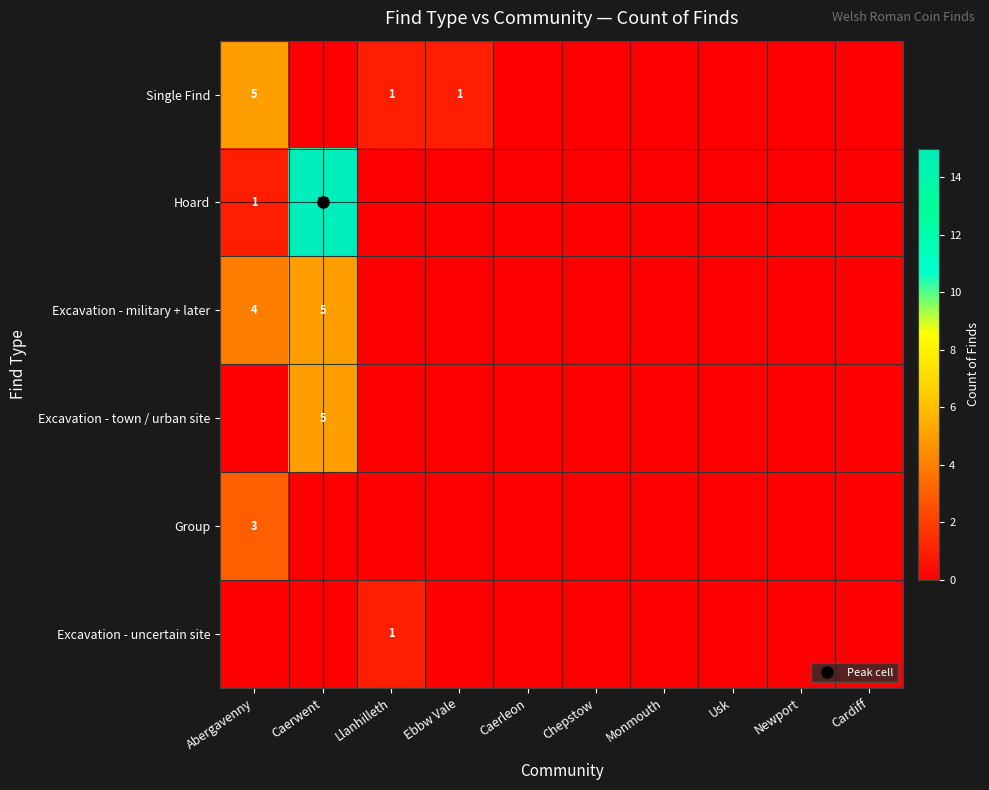

Which series has the largest range (max minus min)?

Hoard